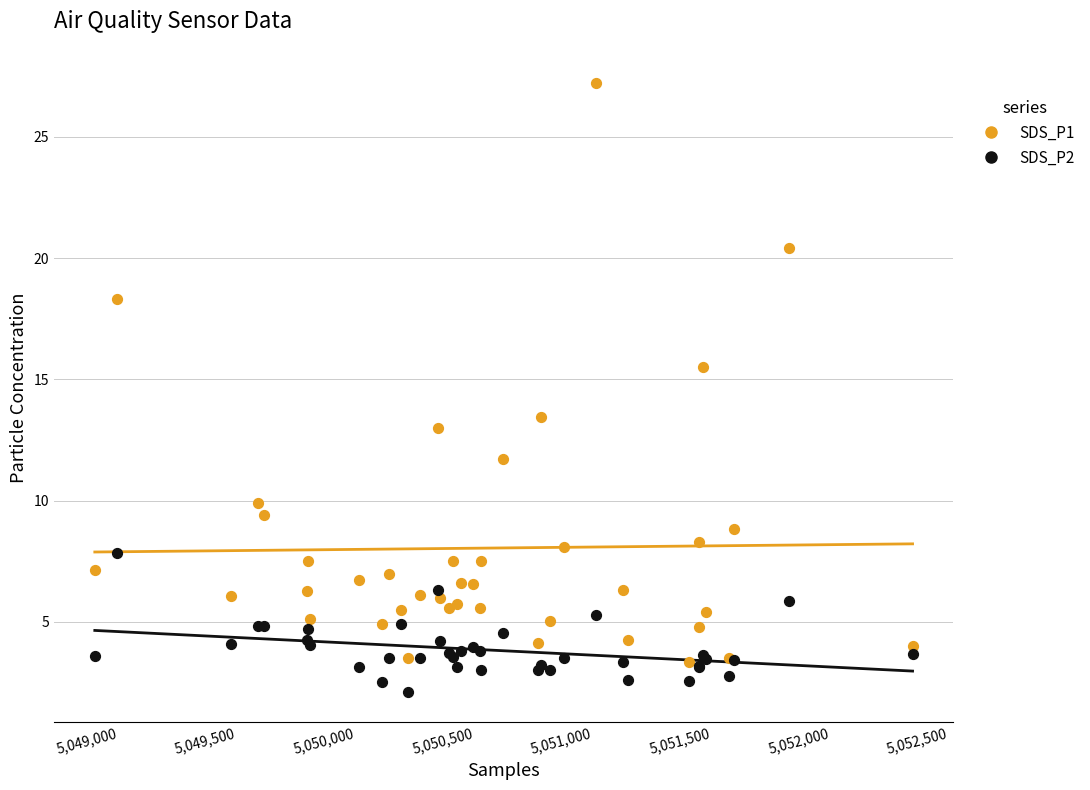

Which series has the largest Y range (max minus min)?

SDS_P1